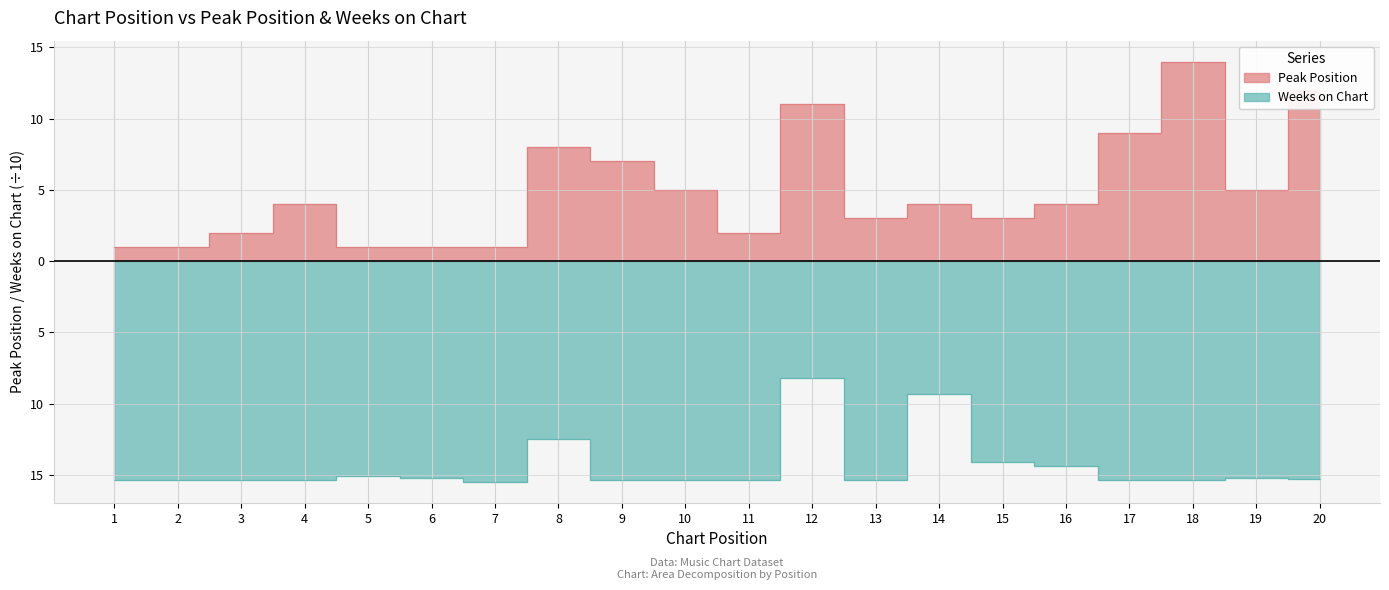

Reading left to right, what are all the values shown in this chart?

Peak Position: 1.0	1.0	2.0	4.0	1.0	1.0	1.0	8.0	7.0	5.0	2.0	11.0	3.0	4.0	3.0	4.0	9.0	14.0	5.0	12.0
Weeks on Chart: -15.4	-15.4	-15.4	-15.4	-15.1	-15.2	-15.5	-12.5	-15.4	-15.4	-15.4	-8.2	-15.4	-9.3	-14.1	-14.4	-15.4	-15.4	-15.2	-15.3